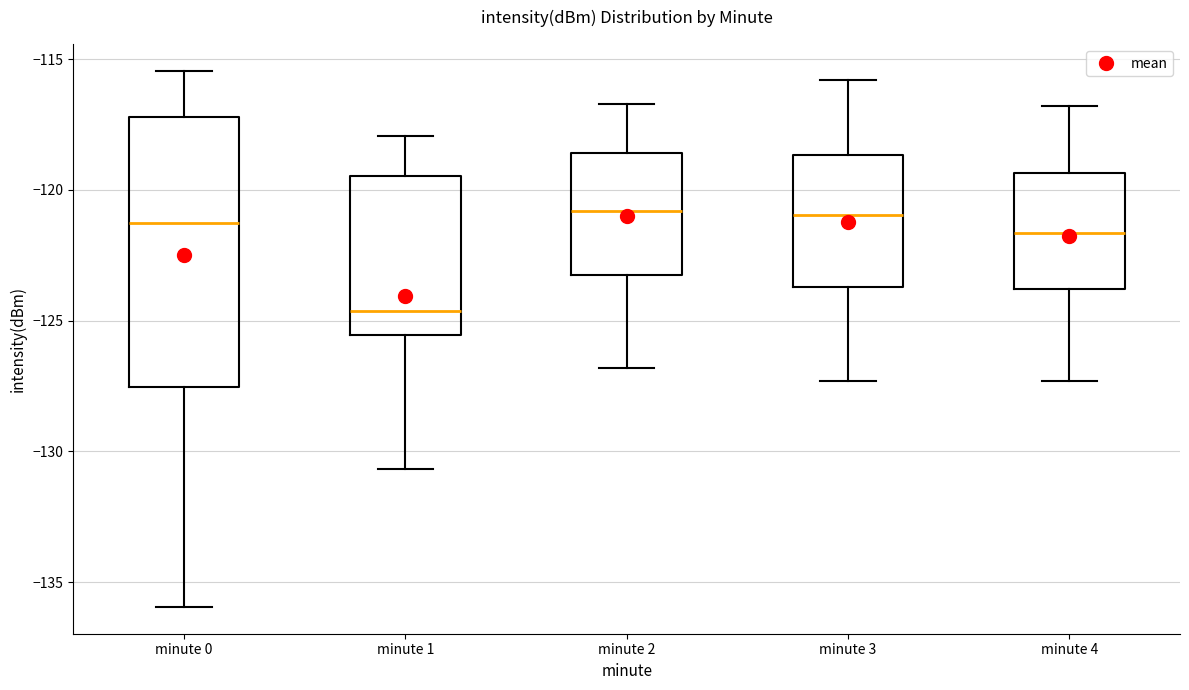

Where is the lower edge of the box for minute 2 on the y-axis? The values are not printed on the chart, so give them approximately, as read against the axis.

-123.0